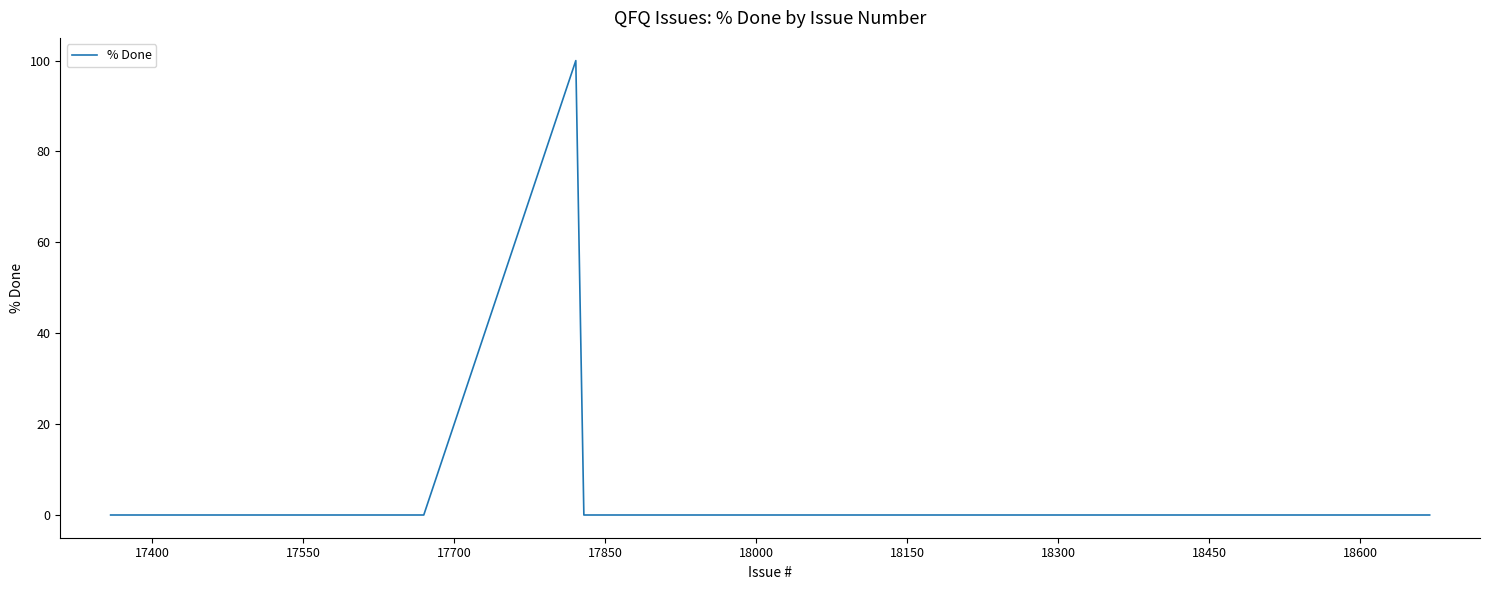

Does the chart have visible grid lines?

No